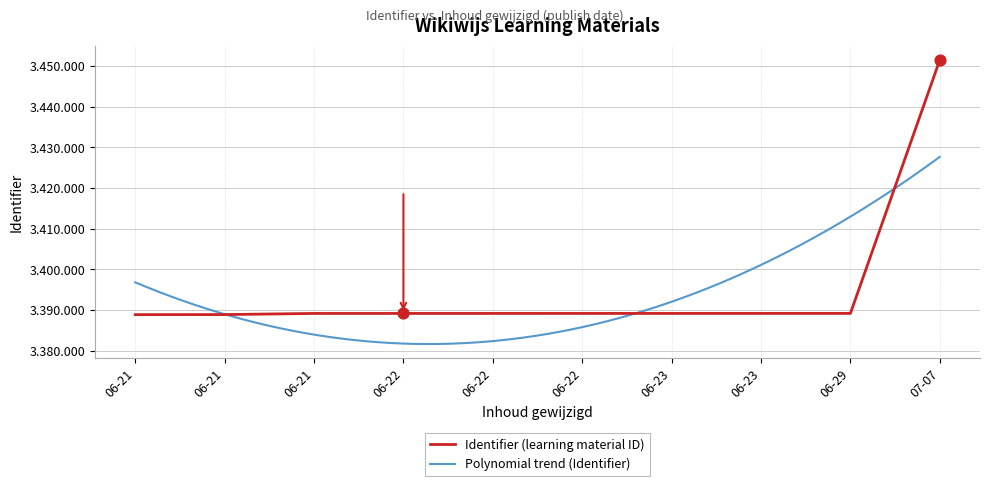

Which has a higher value, 06-21 or 06-22?

06-22